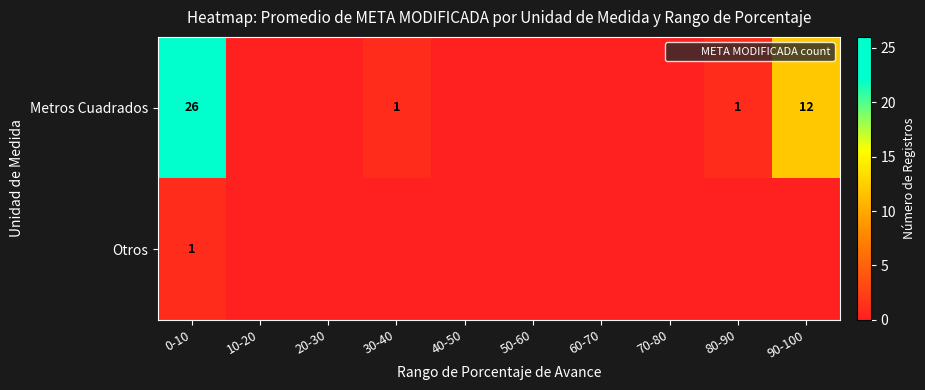

Which category has the highest value in the Otros series?

0-10